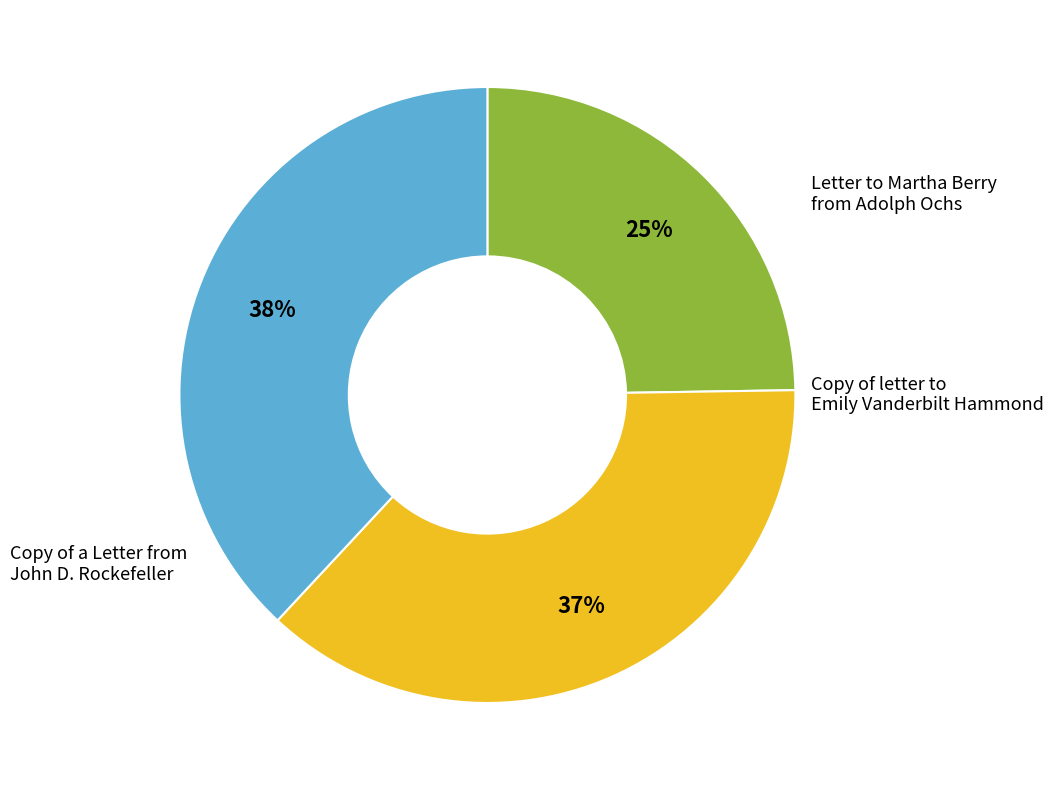

Is there any slice that represents more than half of the pie?

No